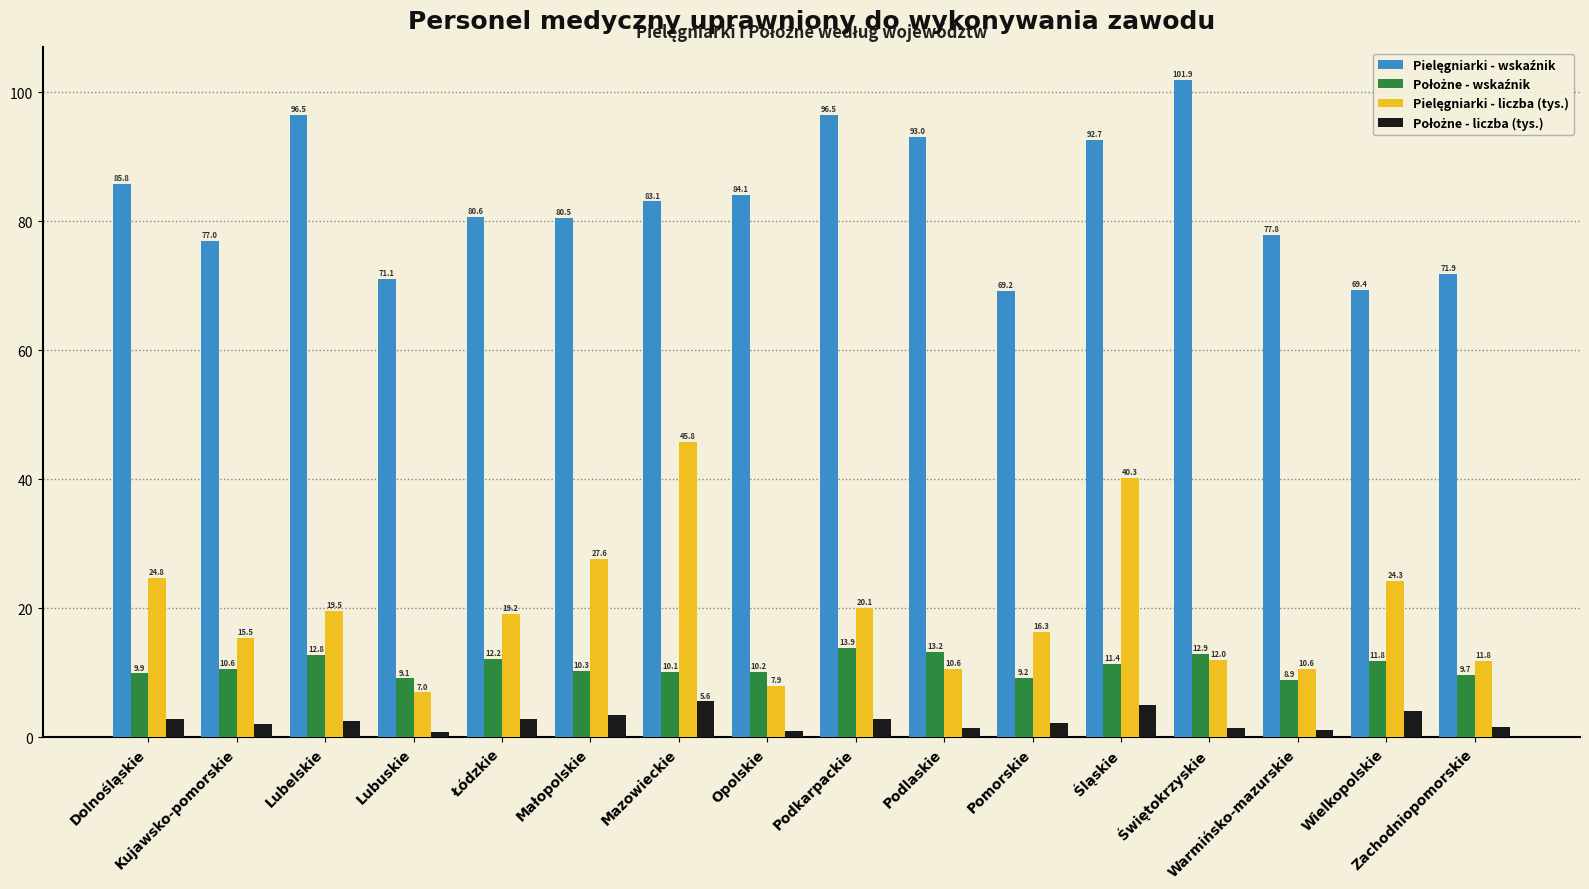

What is the minimum value shown in the chart?

0.9